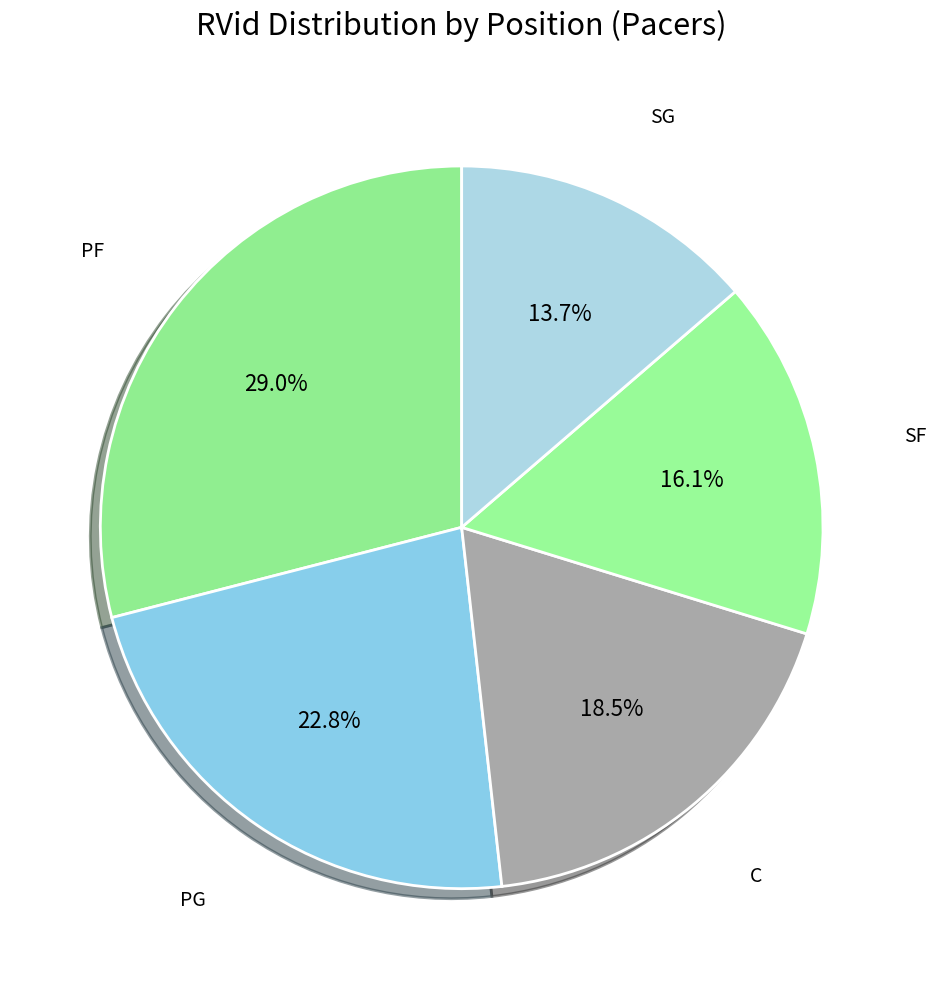

How many slices are in this pie chart?

5